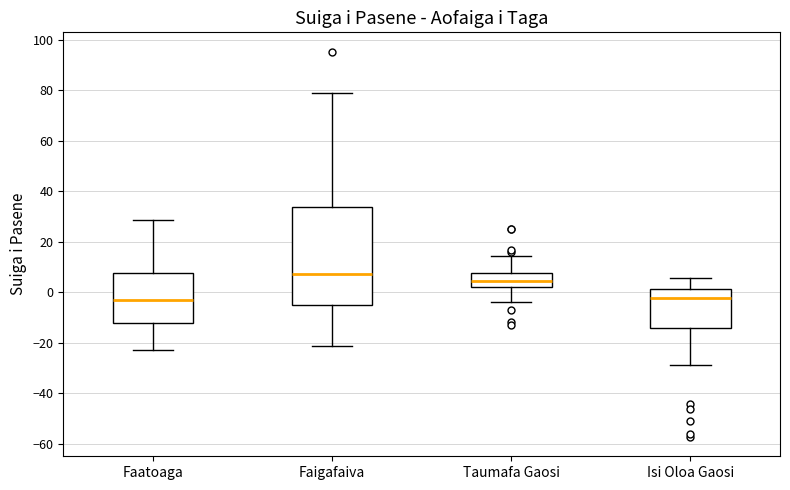

Reading left to right, read every box against the y-axis: the position of its median line, the range the box covers, and the ends of its whiskers. The values are not printed on the chart, so give them approximately, as read against the axis.

Faatoaga: median -4, box -12 to 8, whiskers -22 to 28
Faigafaiva: median 8, box -4 to 34, whiskers -22 to 78
Taumafa Gaosi: median 4, box 2 to 8, whiskers -4 to 14
Isi Oloa Gaosi: median -2, box -14 to 2, whiskers -28 to 6